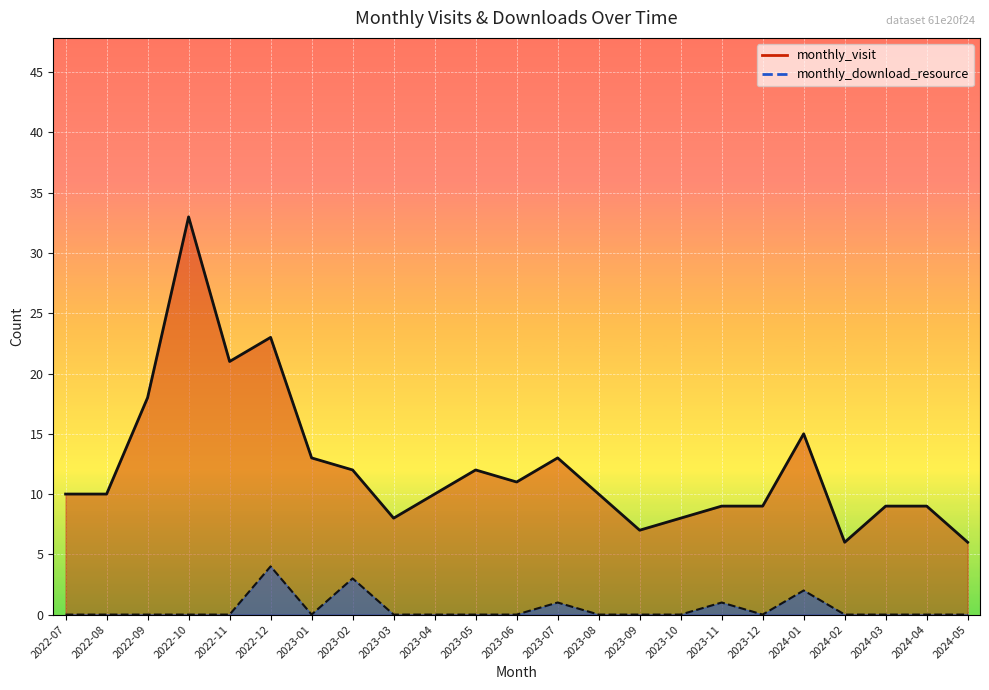

What is the spread (max minus min) of values at 2024-01?

13